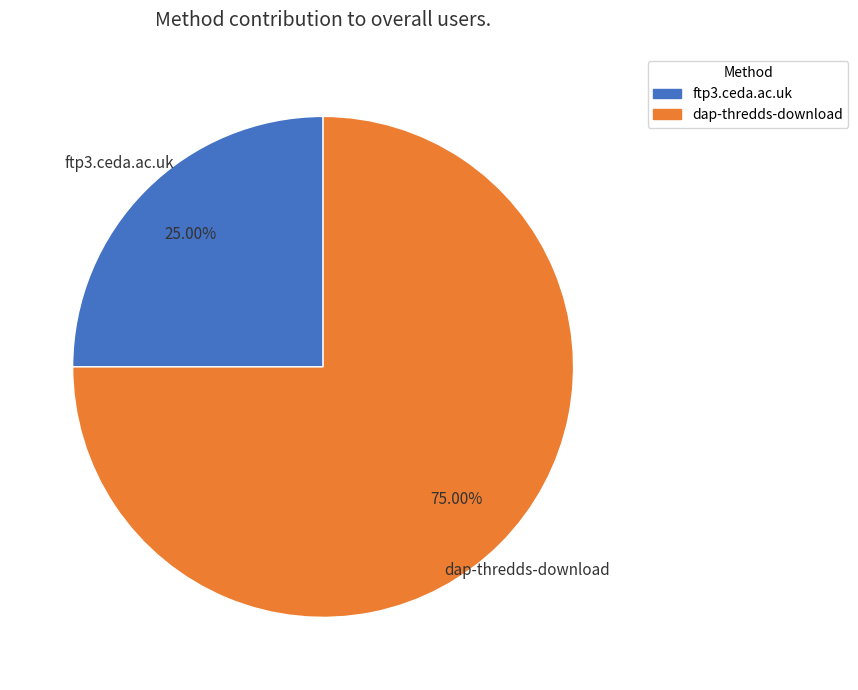

True or false: dap-thredds-download accounts for 84% of the total.

False